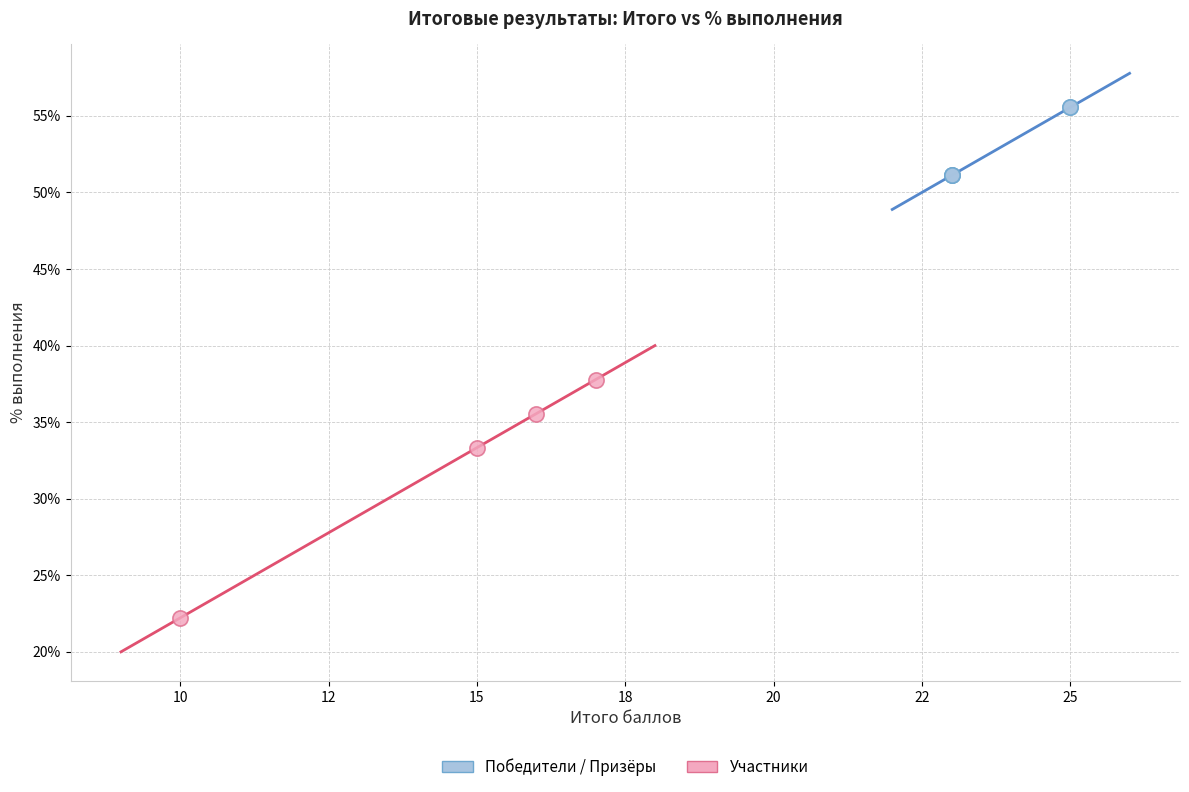

Which series reaches the minimum Y coordinate?

Участники